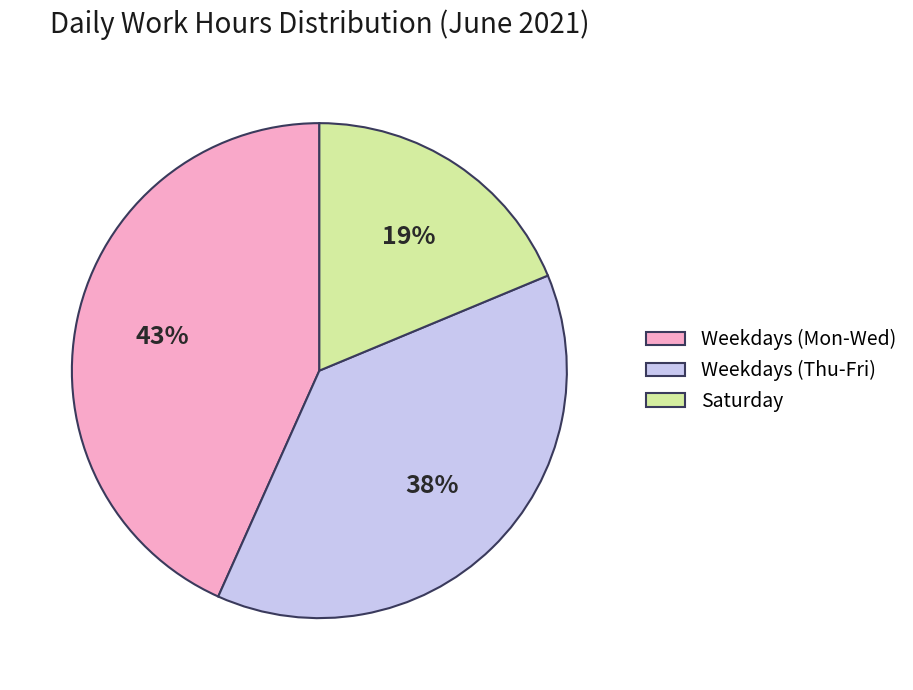

What percentage is the Weekdays (Thu-Fri) slice, to the nearest percent?

38%